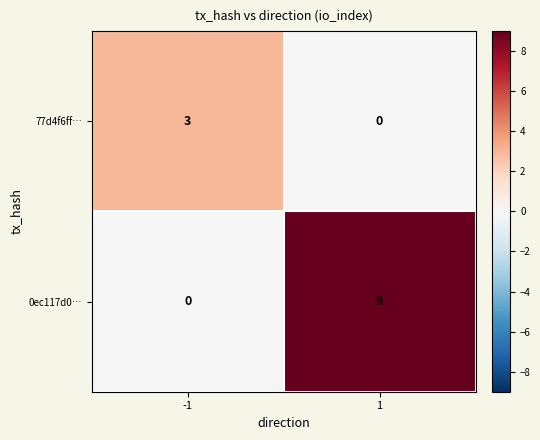

Rank the series at -1 from highest to lowest value.

77d4f6ff…, 0ec117d0…